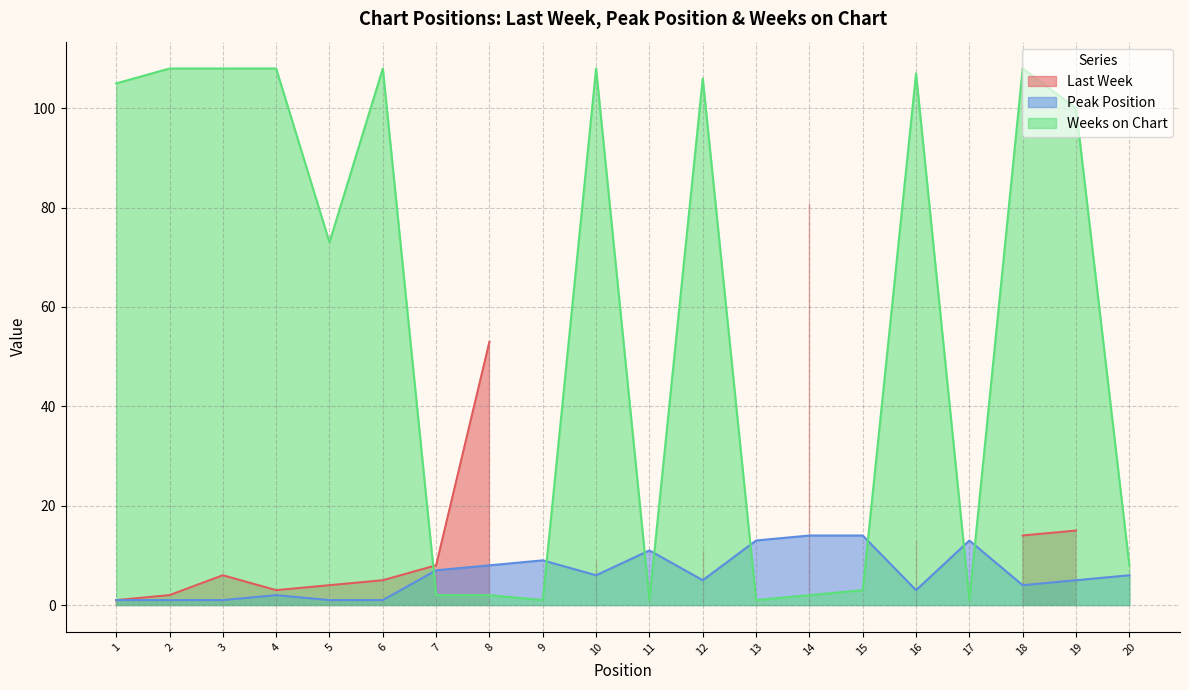

True or false: Peak Position has a value of 9 at 9.

True